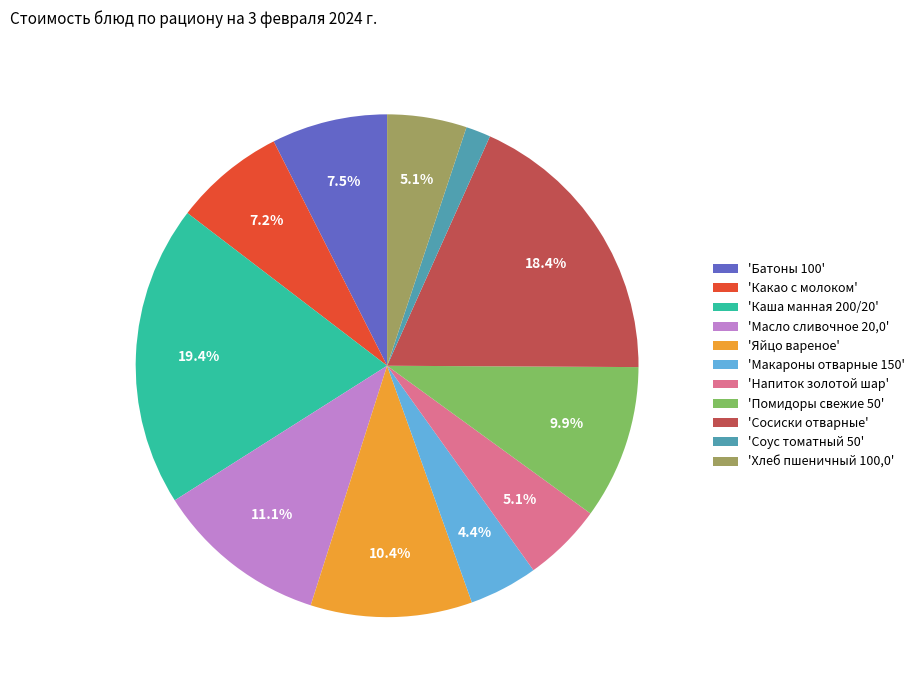

Which category has the smallest portion of the pie?

'Соус томатный 50'